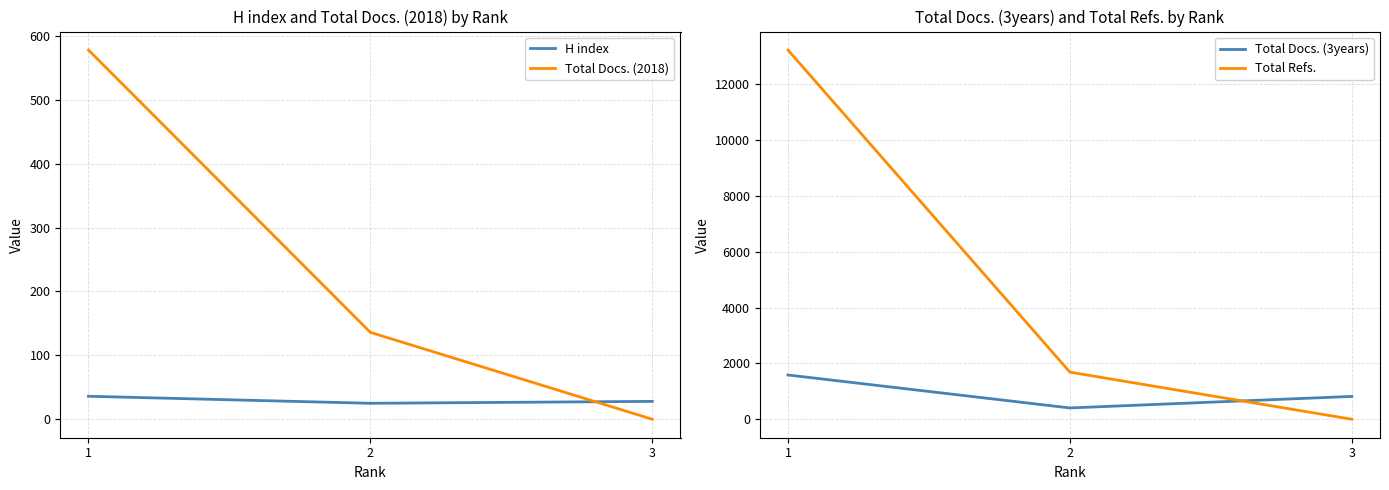

Reading left to right, transcribe all the data shown in this chart.

H index: 36	25	28
Total Docs. (2018): 578	136	0
Total Docs. (3years): 1585	405	818
Total Refs.: 13220	1687	0